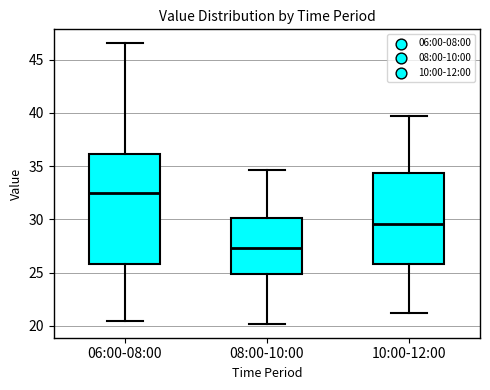

Reading left to right, read every box against the y-axis: the position of its median line, the range the box covers, and the ends of its whiskers. The values are not printed on the chart, so give them approximately, as read against the axis.

06:00-08:00: median 32.5, box 26.0 to 36.0, whiskers 20.5 to 46.5
08:00-10:00: median 27.5, box 25.0 to 30.0, whiskers 20.0 to 34.5
10:00-12:00: median 29.5, box 26.0 to 34.5, whiskers 21.0 to 39.5